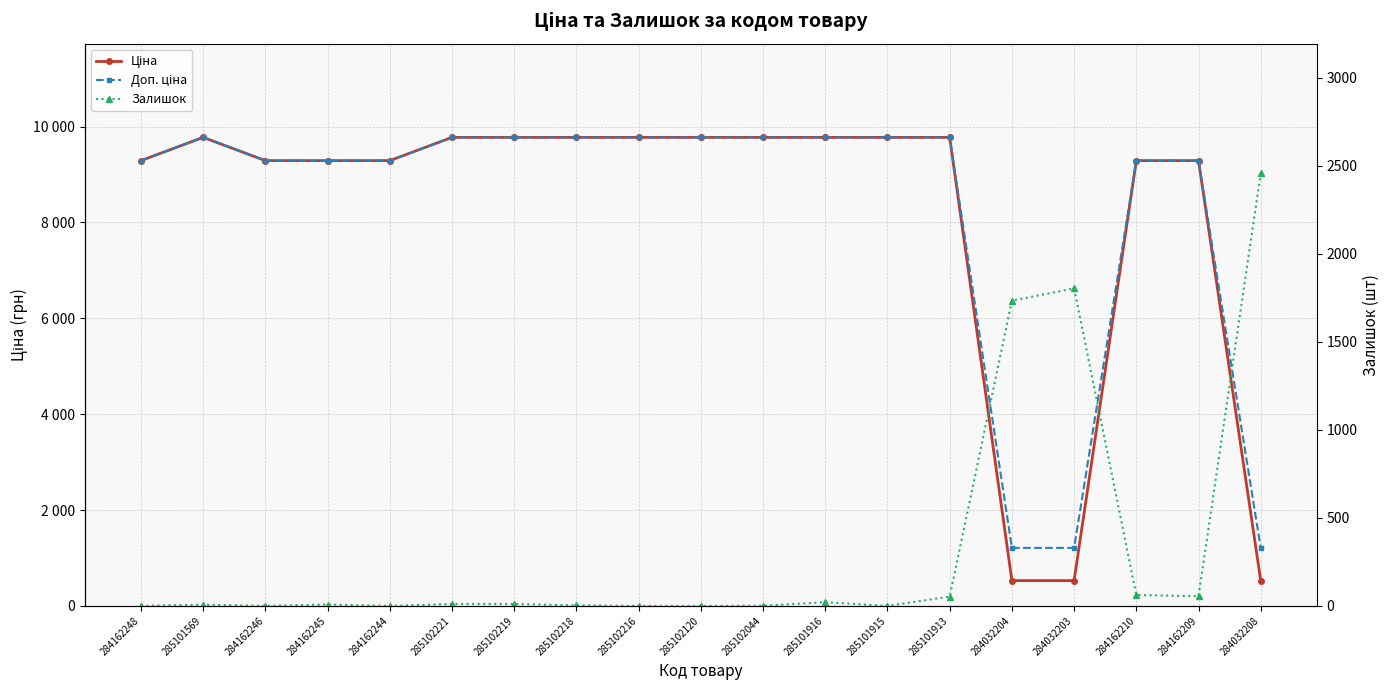

Count the number of categories in the chart.

19